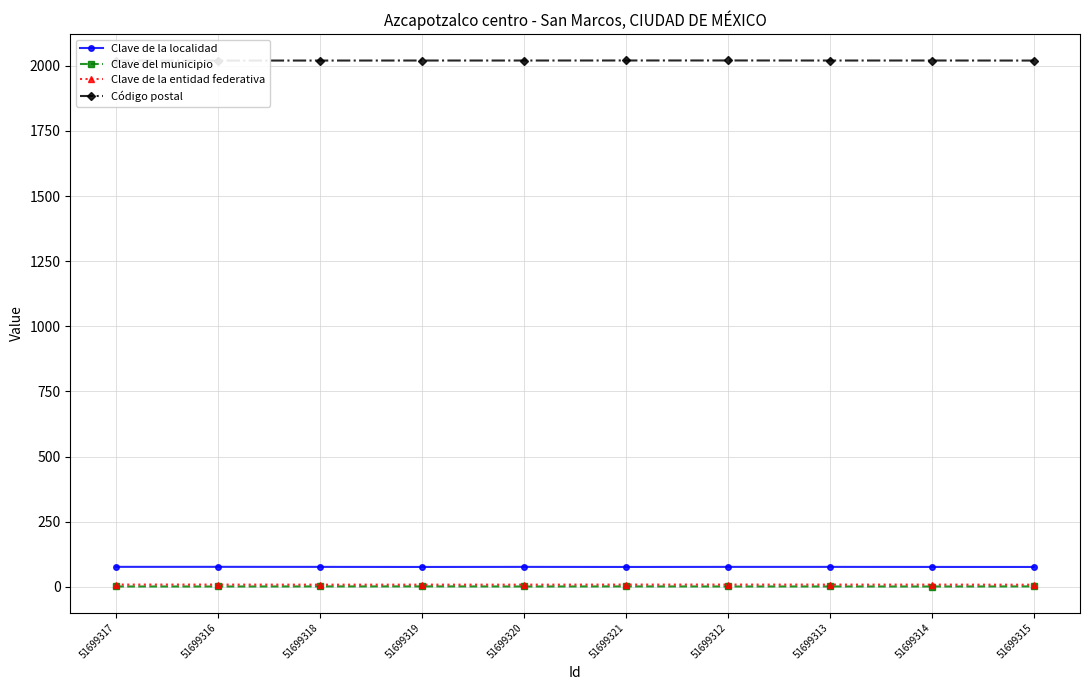

True or false: Código postal and Clave de la localidad cross at least once.

False